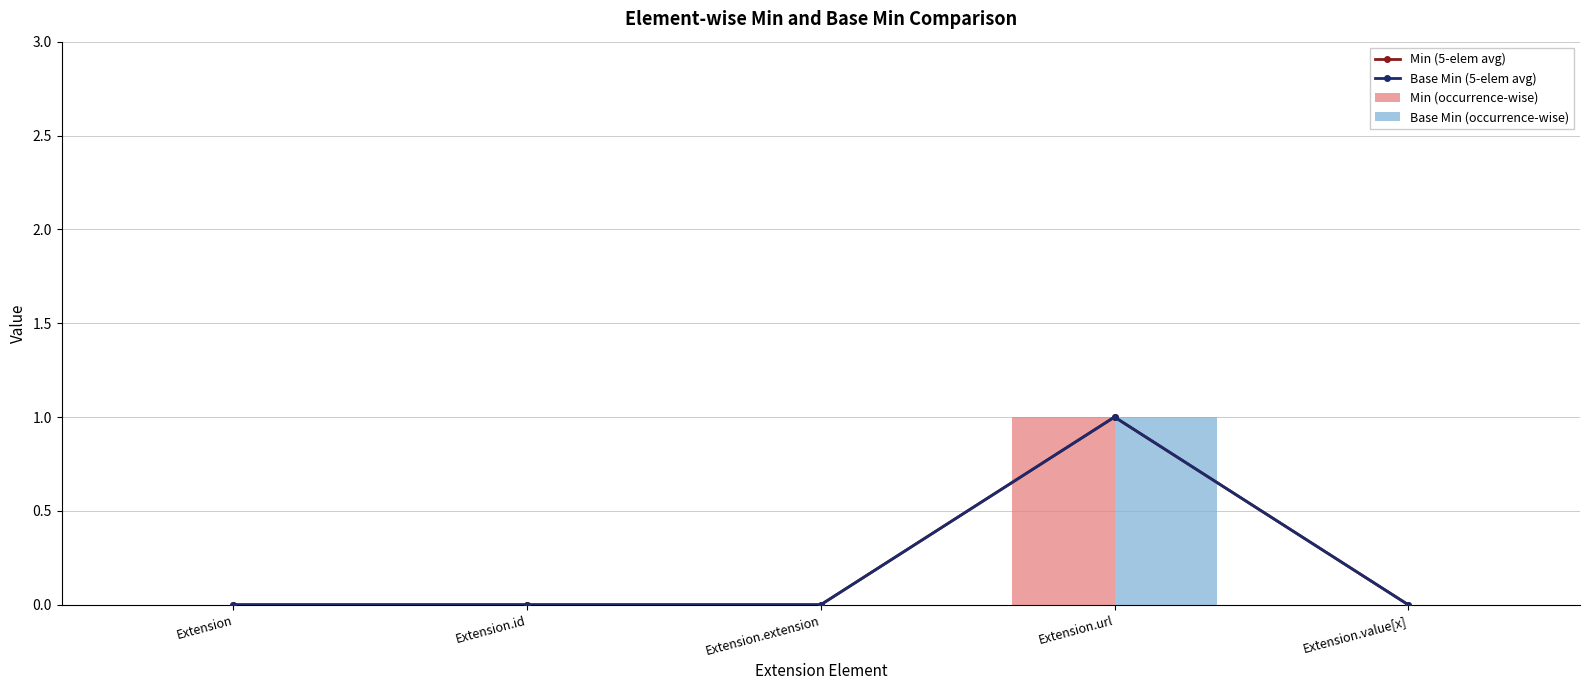

List the series in order of their peak value, lowest first.

Min (5-elem avg), Base Min (5-elem avg), Min (occurrence-wise), Base Min (occurrence-wise)